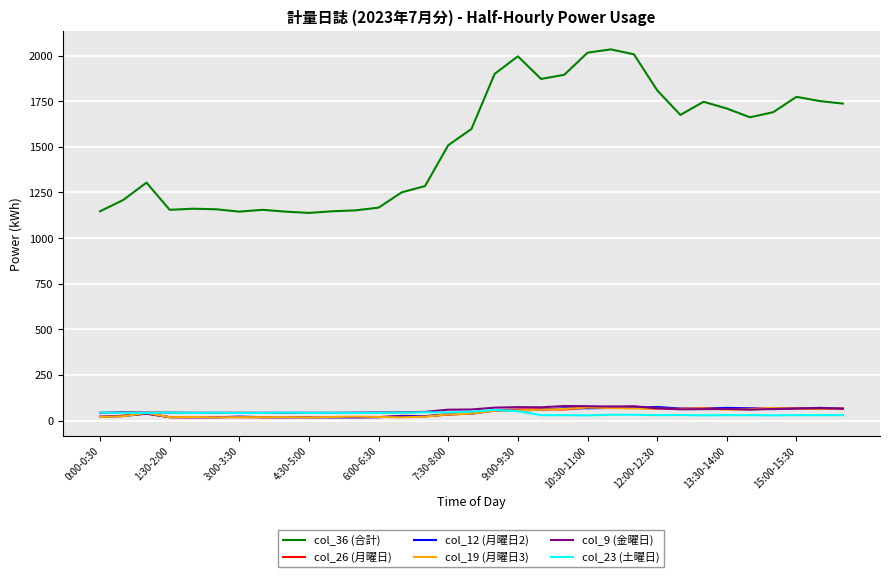

True or false: col_19 (月曜日3) and col_36 (合計) cross at least once.

False